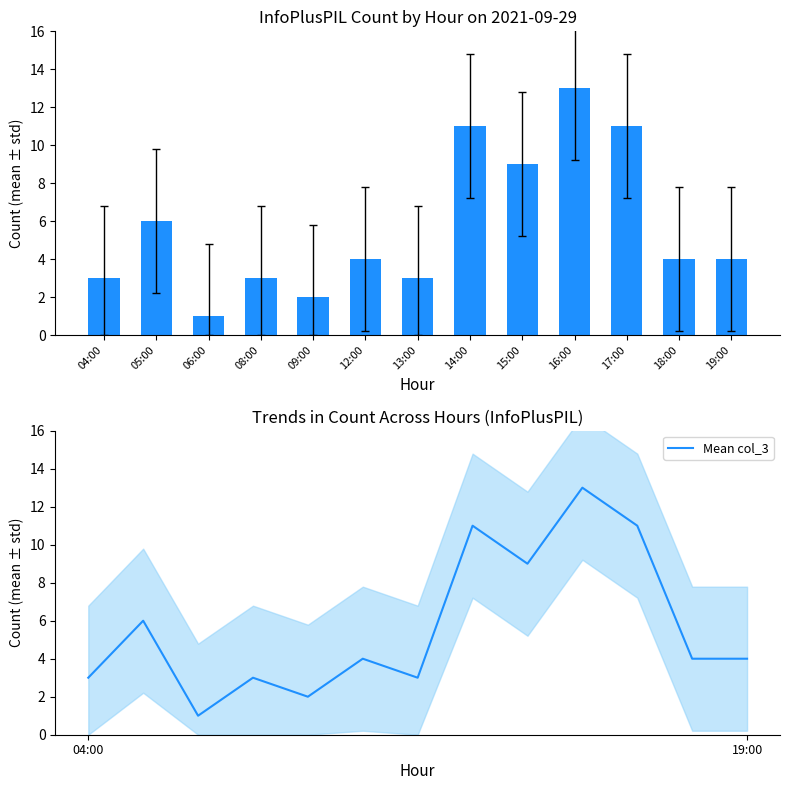

Between 16:00 and 19:00, which series saw the biggest shift?

col_3